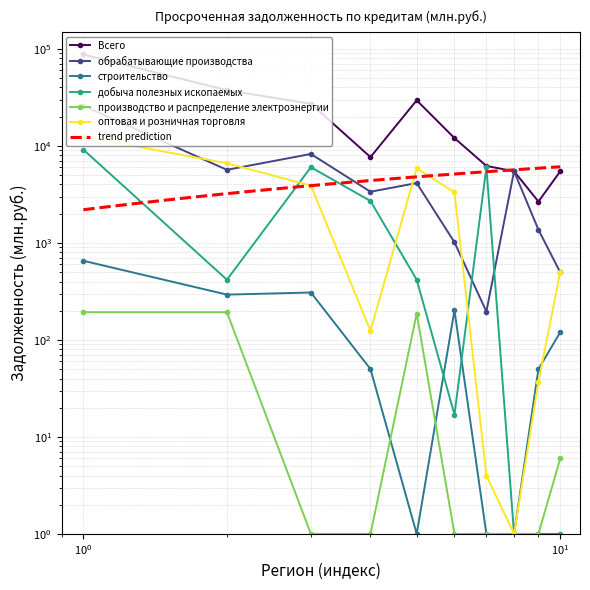

True or false: строительство has more than 2 interior local peaks.

False